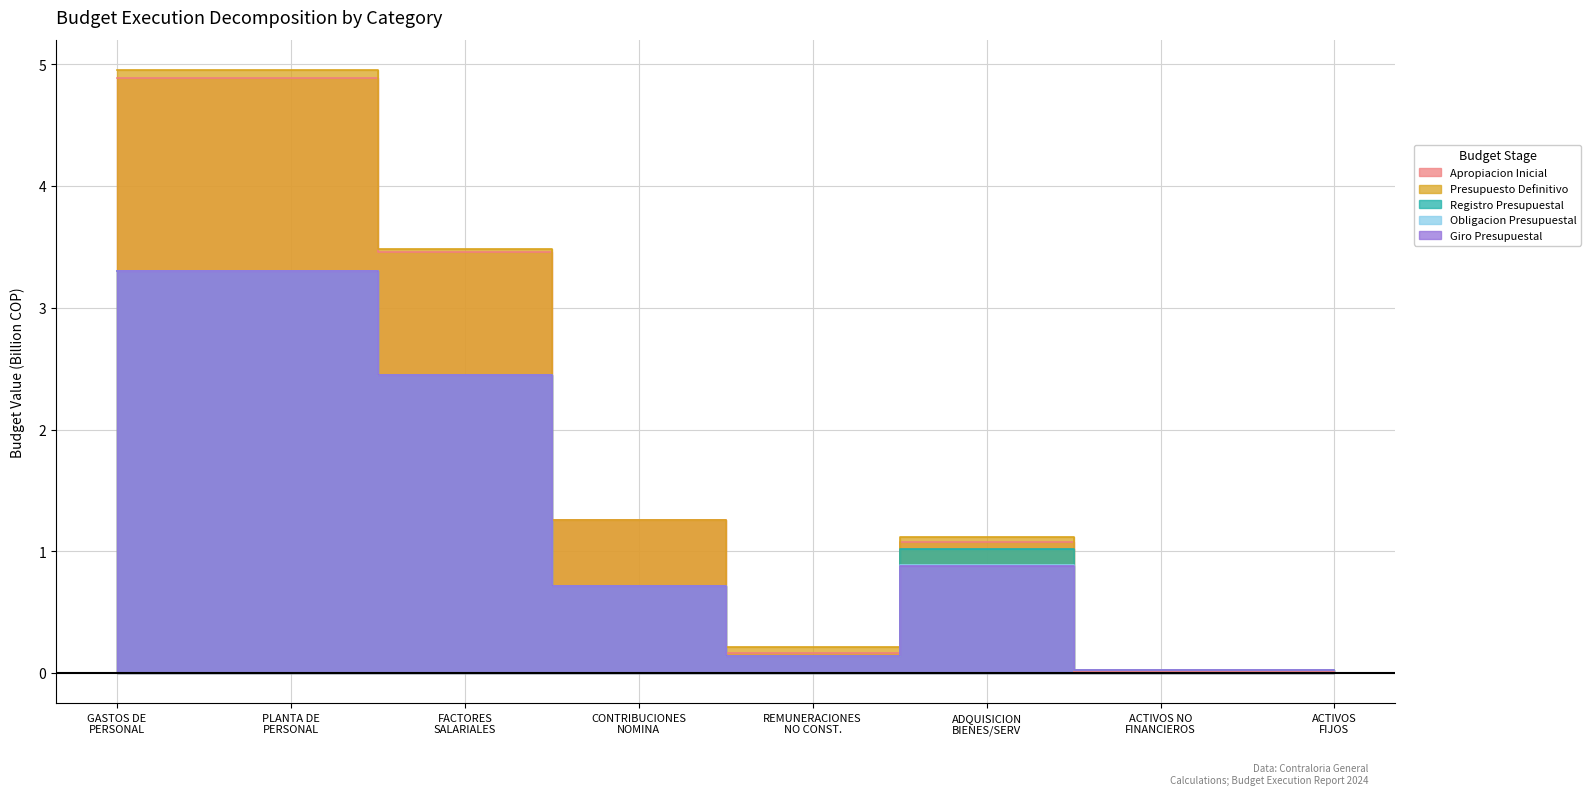

Count the number of categories in the chart.

8